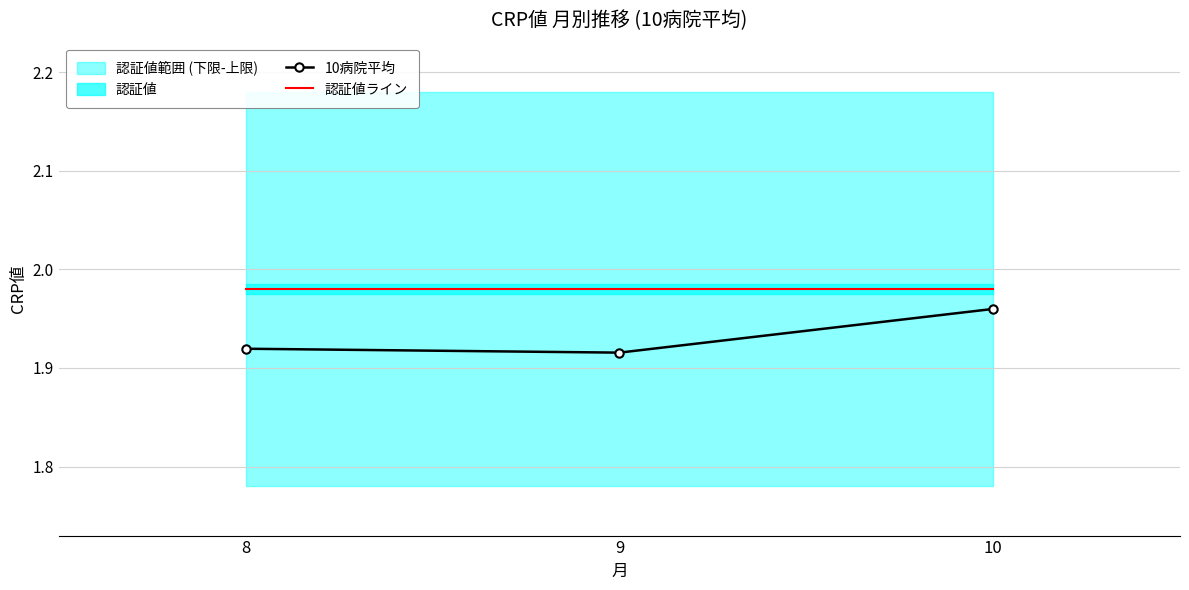

Which category has the highest value in the 10病院平均 series?

10